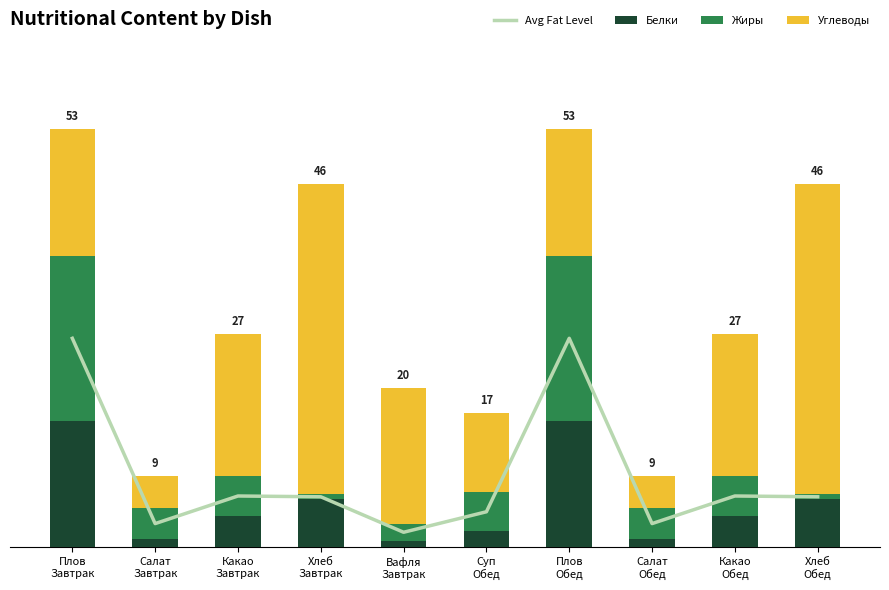

Does the chart contain any negative values?

No